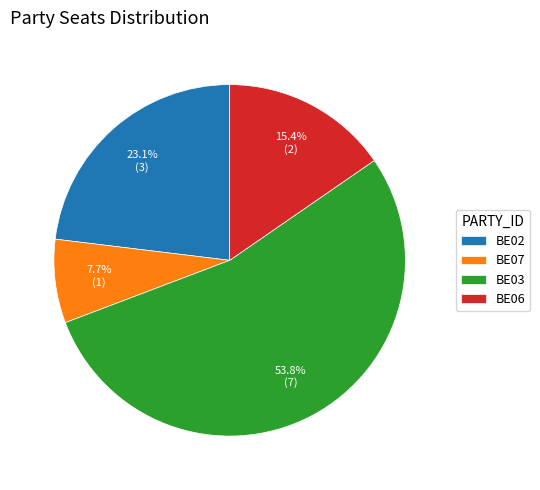

What percentage is the BE07 slice, to the nearest percent?

8%